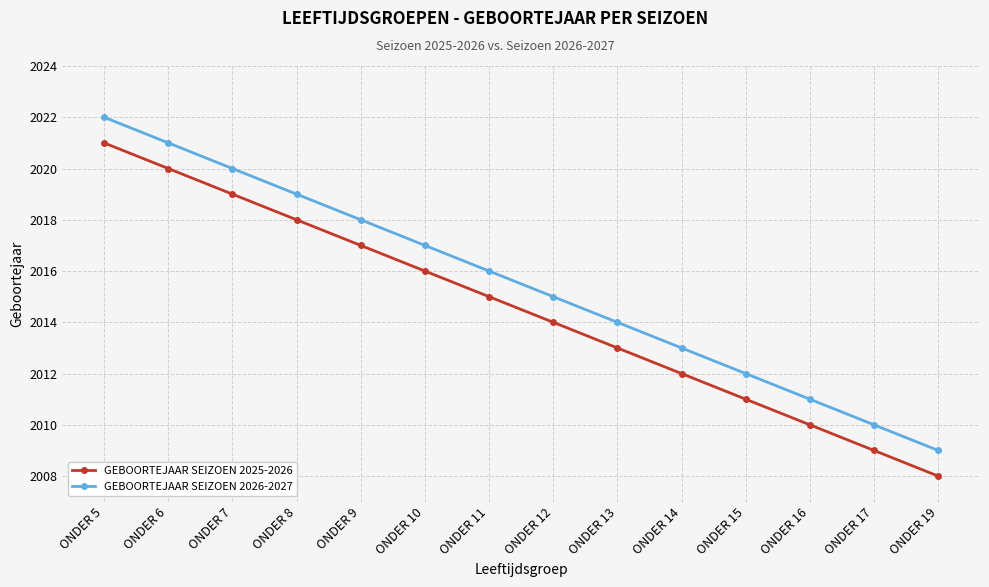

What is the total value across all series at ONDER 19?

4017